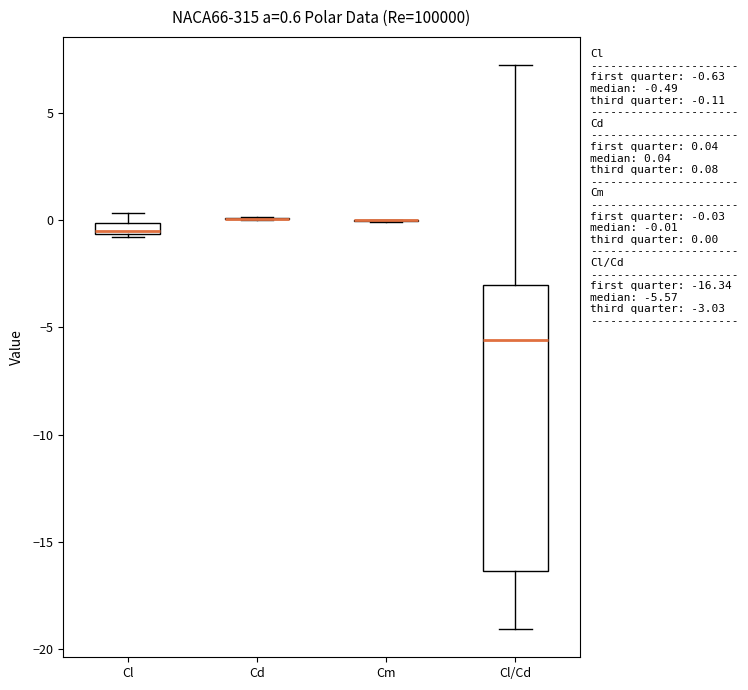

Which box is the tallest, from its lower edge to its upper edge?

Cl/Cd